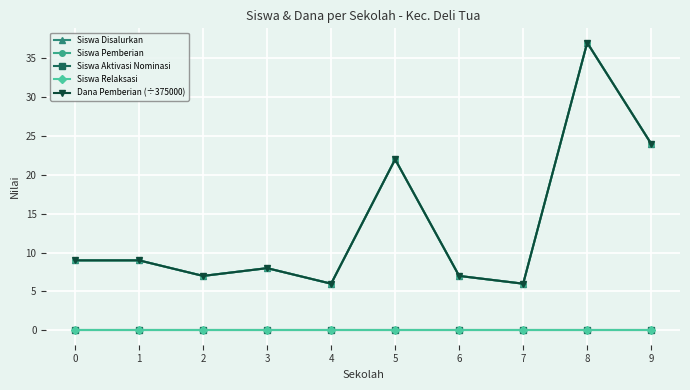

Does the chart have visible grid lines?

Yes